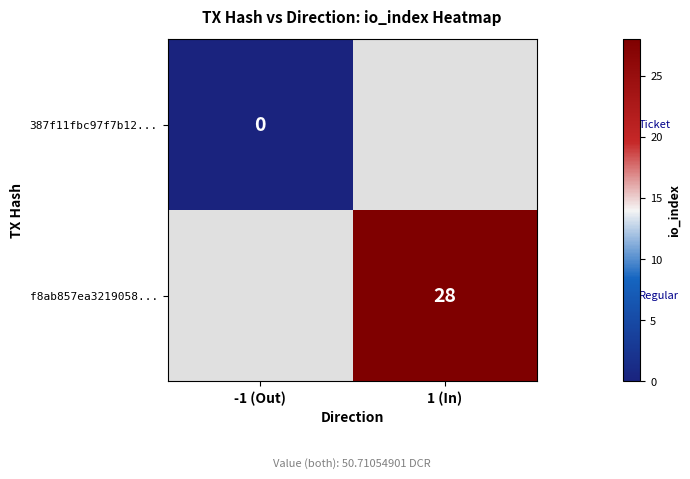

Is it true that f8ab857ea3219058... equals 43 at 1 (In)?

False